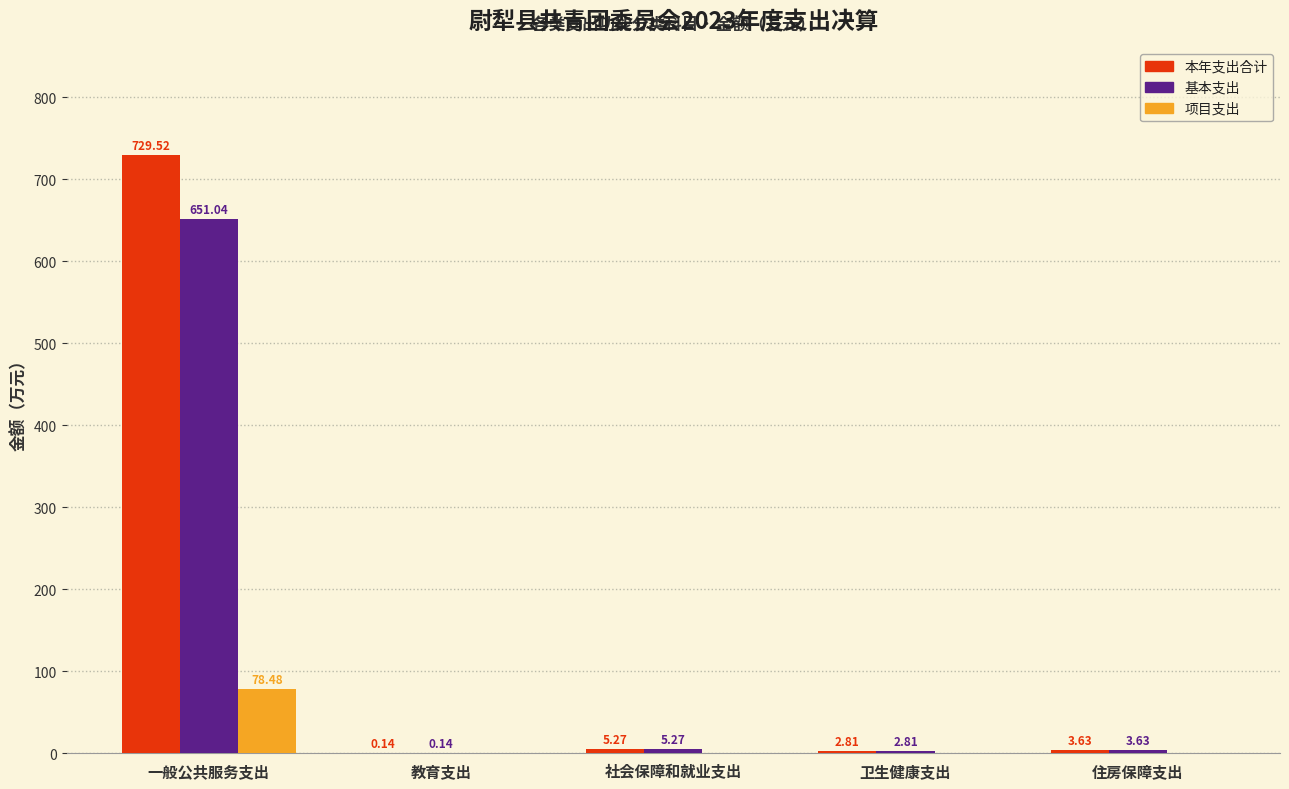

Which series has the largest total across all categories?

本年支出合计